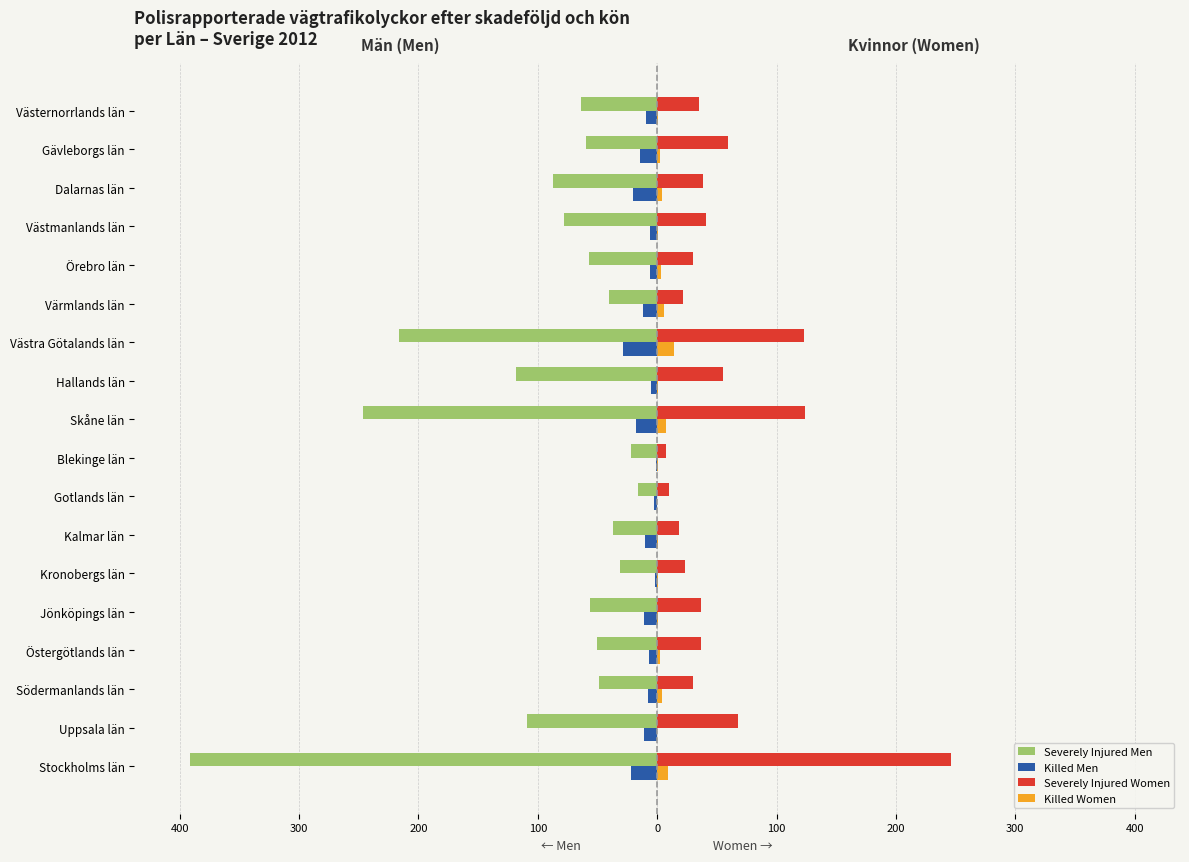

Reading left to right, what are all the values shown in this chart?

Severely Injured Men: -391	-109	-49	-50	-56	-31	-37	-16	-22	-246	-118	-216	-40	-57	-78	-87	-60	-64
Killed Men: -22	-11	-8	-7	-11	-2	-10	-3	-1	-18	-5	-29	-12	-6	-6	-20	-14	-9
Severely Injured Women: 246	68	30	37	37	23	18	10	7	124	55	123	22	30	41	38	59	35
Killed Women: 9	0	4	2	1	1	1	0	1	7	1	14	6	3	1	4	2	1